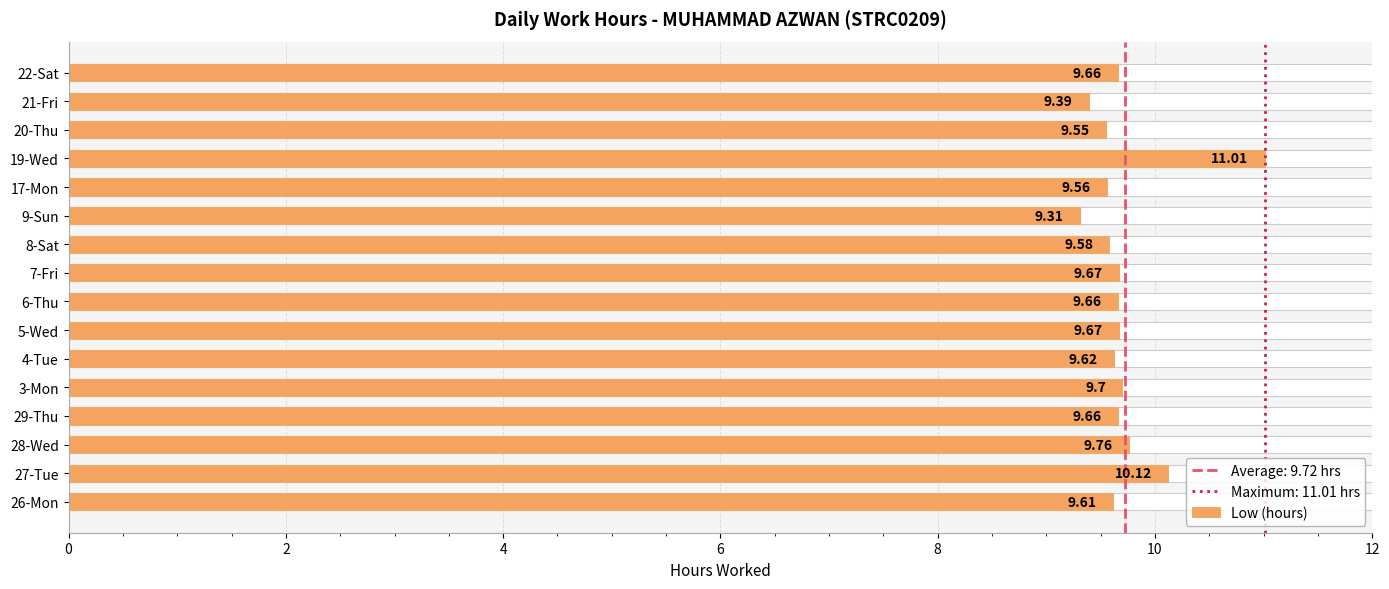

Which has a higher value, 20-Thu or 3-Mon?

3-Mon